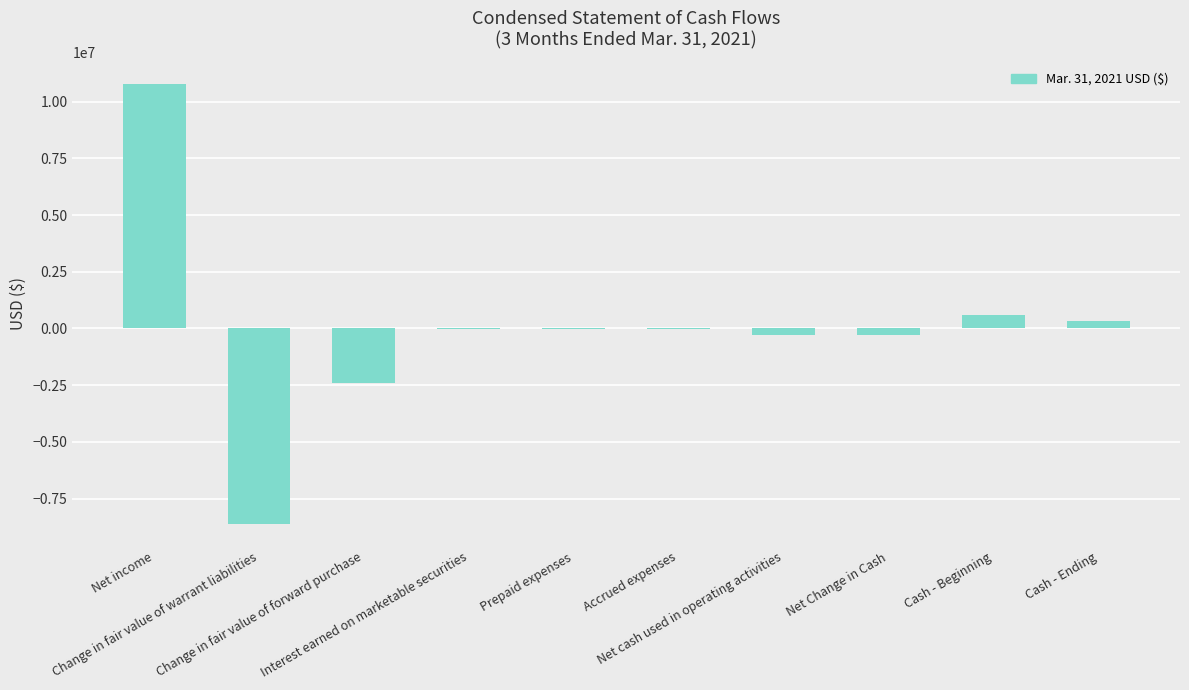

What is the greatest value displayed?

10788946